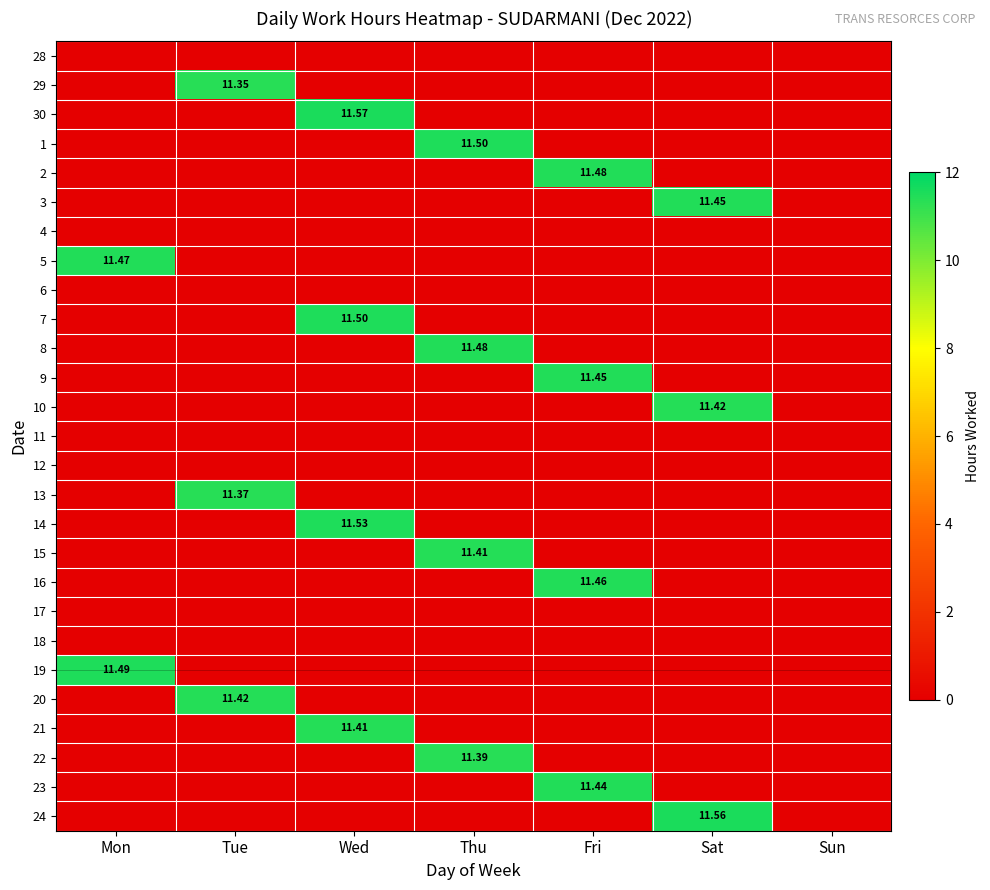

At which category is the sum across all series the highest?

Wed